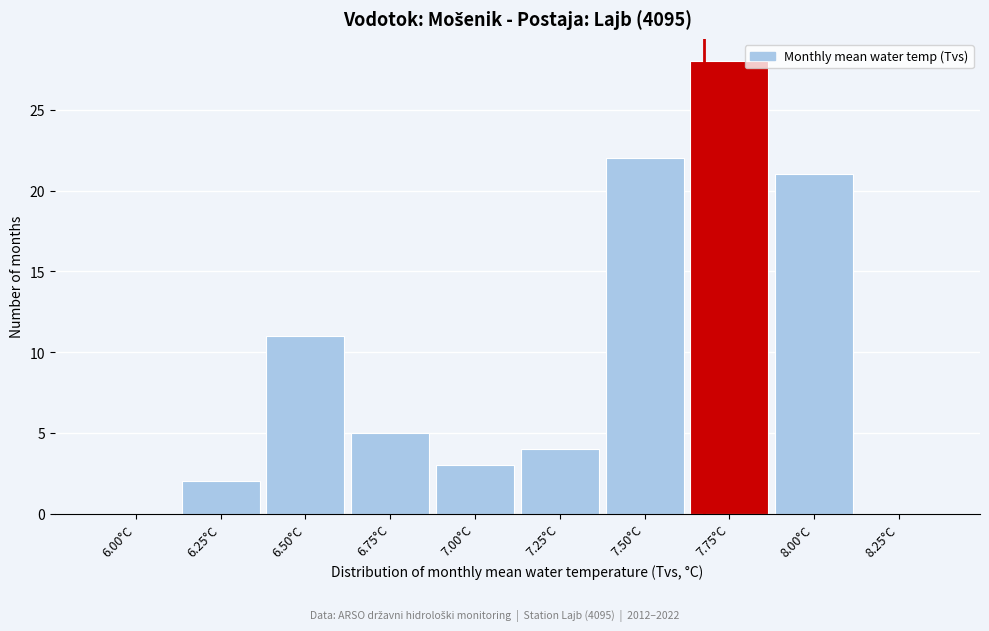

Reading right to left, what are all the values shown in this chart?

8.25°C=0	8.00°C=21	7.75°C=28	7.50°C=22	7.25°C=4	7.00°C=3	6.75°C=5	6.50°C=11	6.25°C=2	6.00°C=0